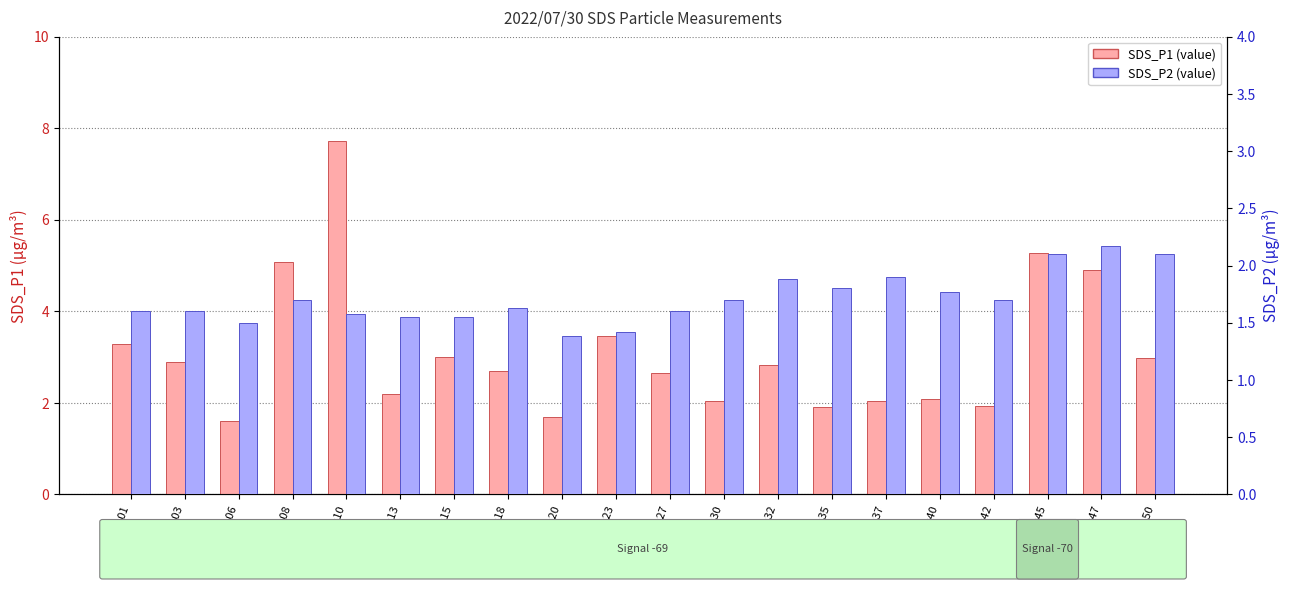

Rank the series at 00:32 from lowest to highest value.

SDS_P2, SDS_P1